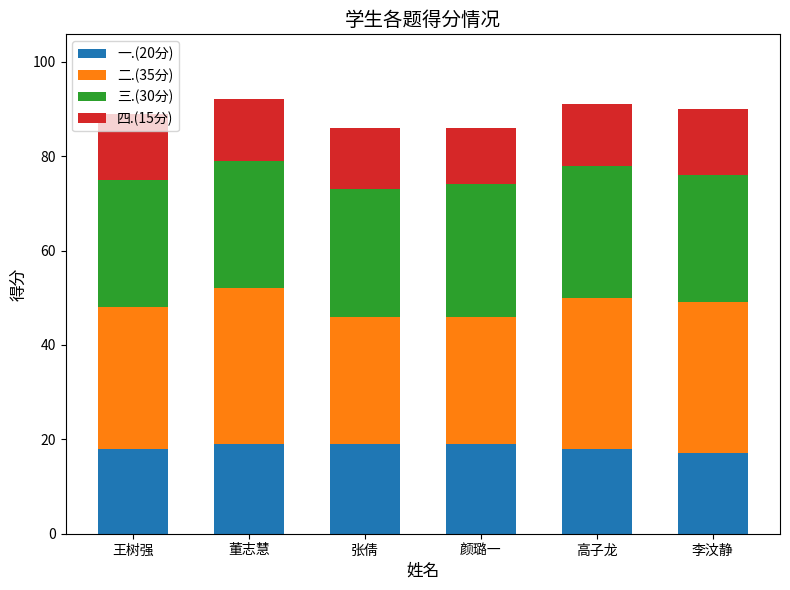

True or false: 一.(20分) has a value of 11 at 王树强.

False